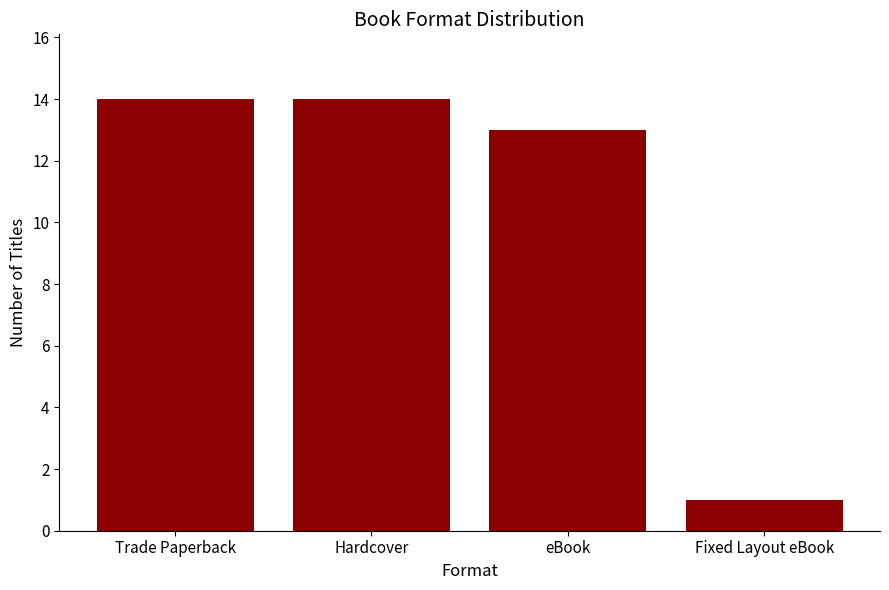

Does the chart contain stacked bars?

No